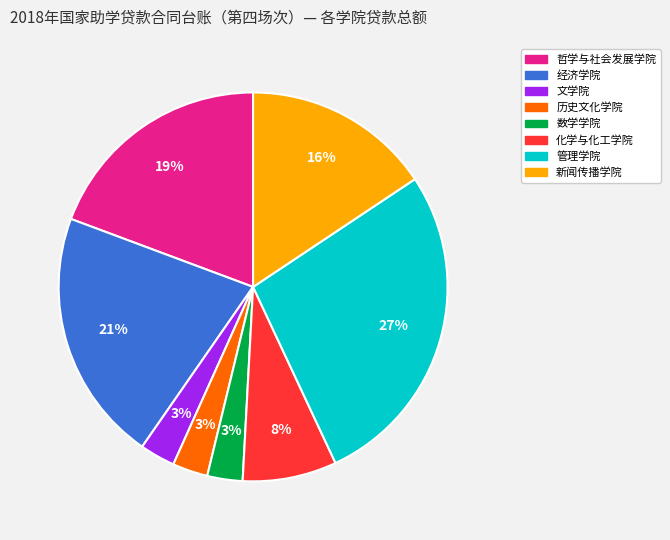

Which has a higher value, 经济学院 or 化学与化工学院?

经济学院